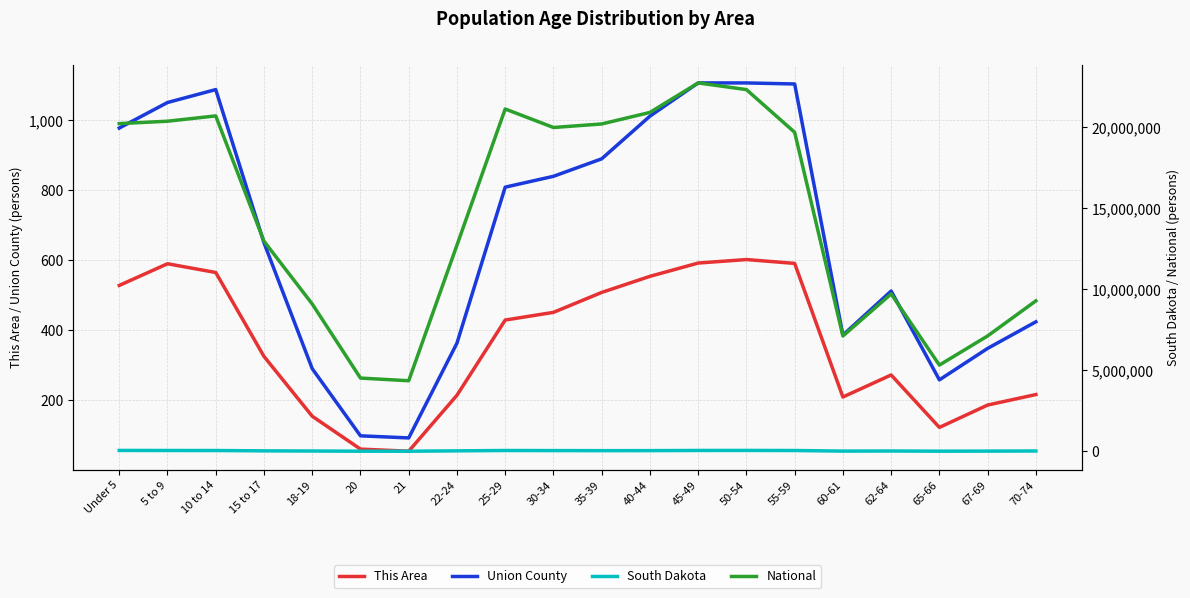

What are all the series names shown in the legend?

This Area, Union County, South Dakota, National